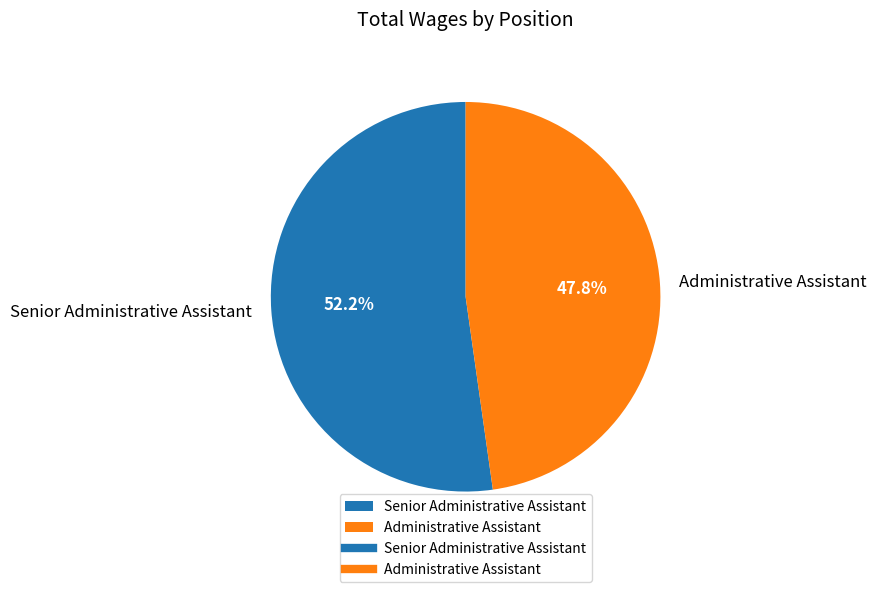

To the nearest percent, what is the difference between the Administrative Assistant and Senior Administrative Assistant slice percentages?

4%